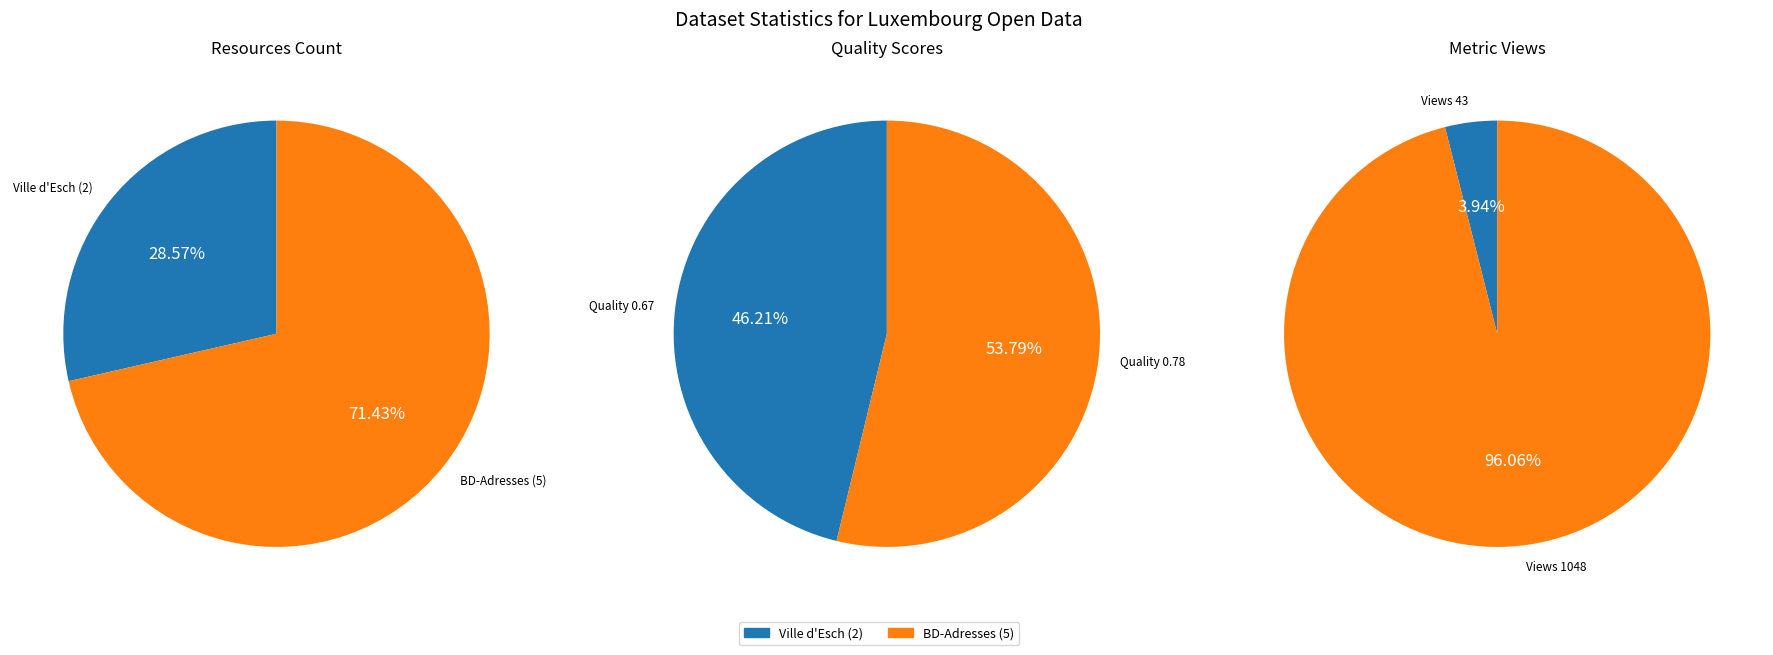

Do Adresses georeferencees de la ville d'Esch-sur-Alzette and Adresses georeferencees (BD-Adresses) together represent more than half of the pie?

Yes